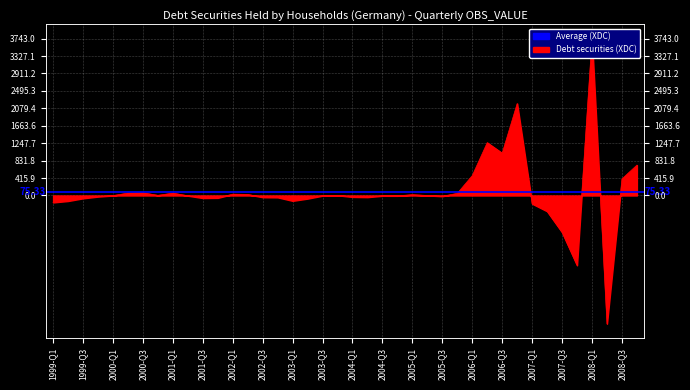

Does the chart display data point markers on the line(s)?

No